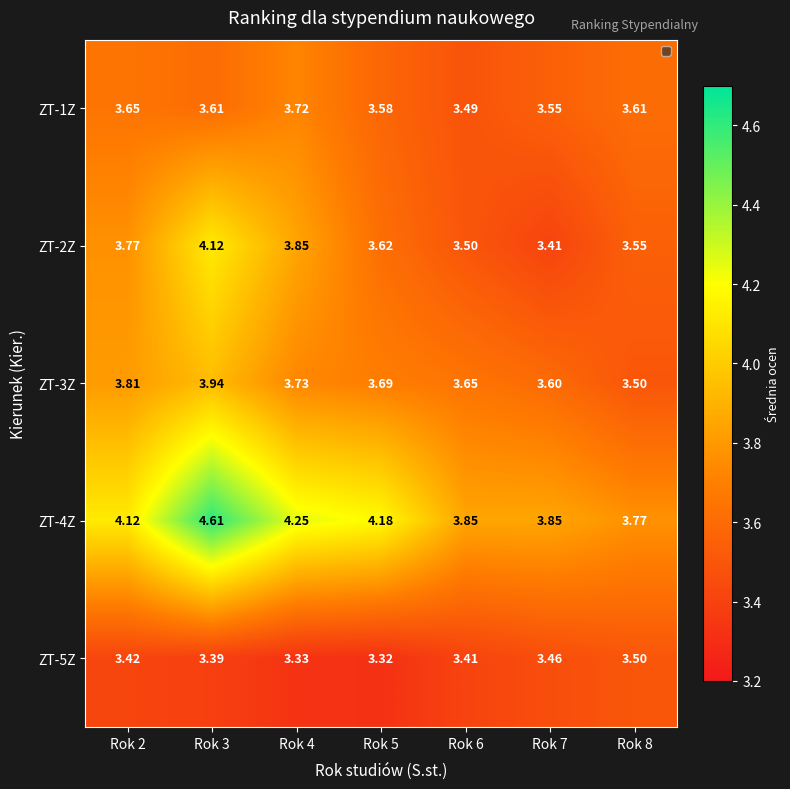

Is the value of ZT-2Z at Rok 4 greater than the value of ZT-5Z at Rok 8?

Yes